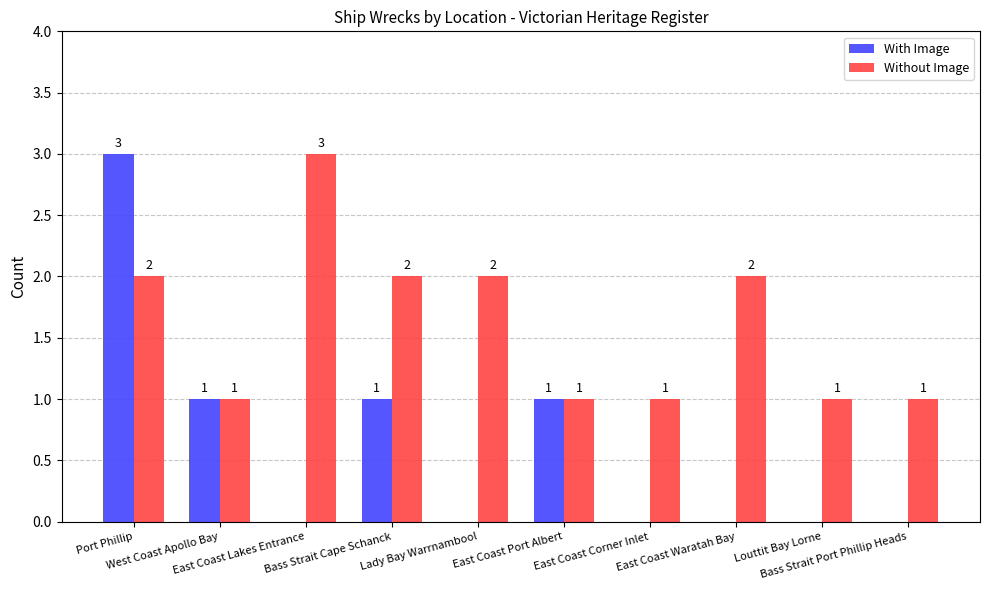

Which category has the highest value in the With Image series?

Port Phillip